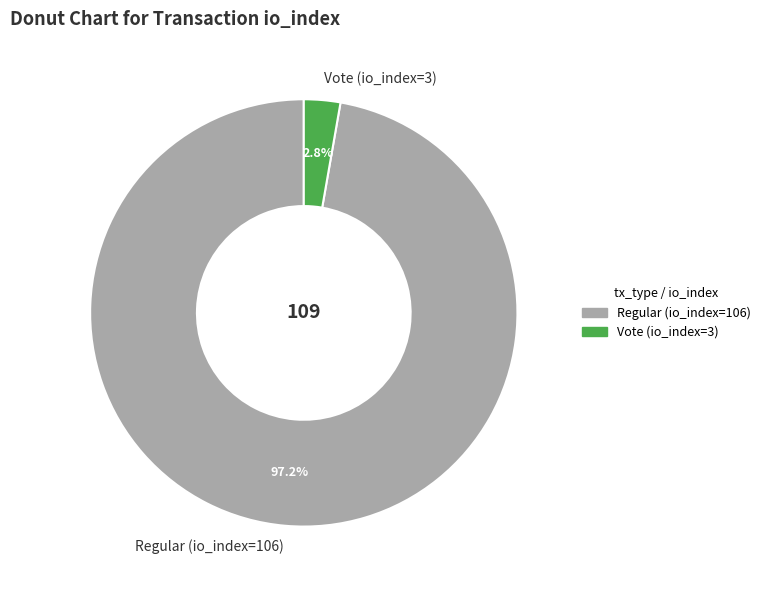

What percentage is NOT represented by Regular (io_index=106)?

2.8%